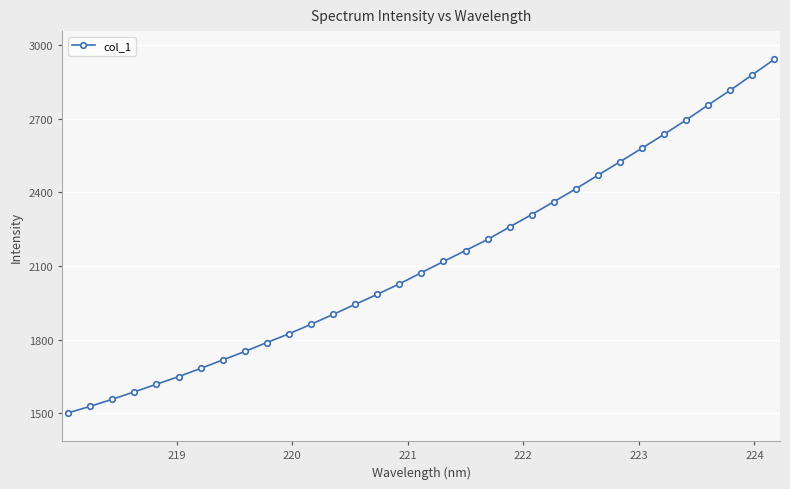

What is the maximum value shown in the chart?

2941.6